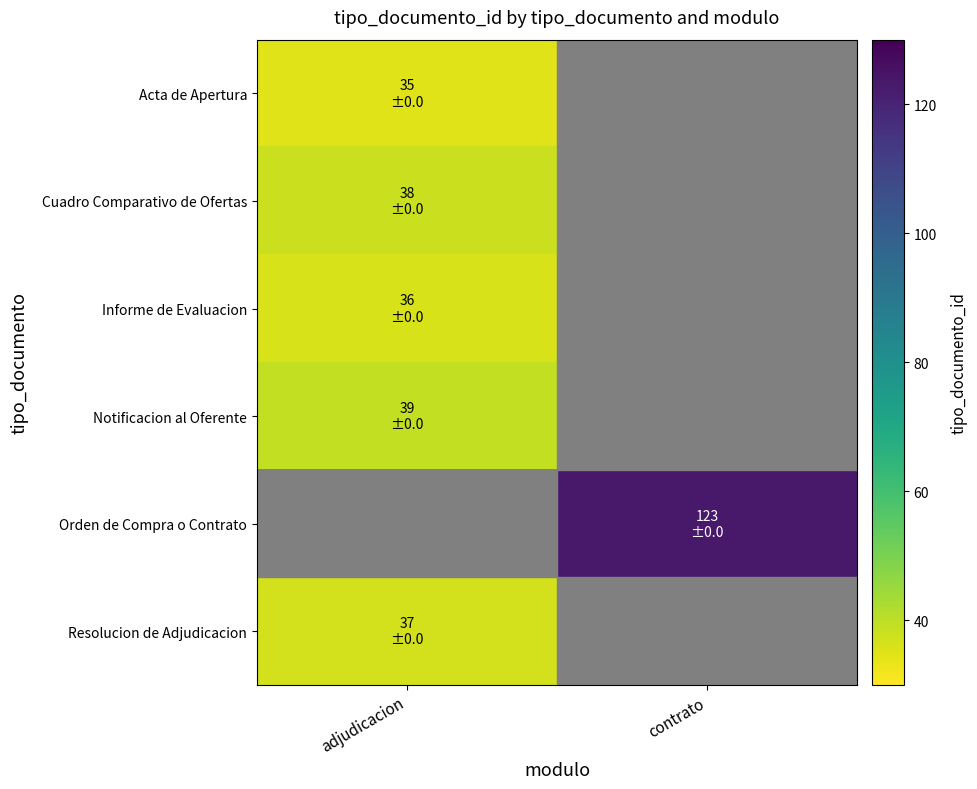

Rank the series by their maximum value, from lowest to highest.

Acta de Apertura, Informe de Evaluacion, Resolucion de Adjudicacion, Cuadro Comparativo de Ofertas, Notificacion al Oferente, Orden de Compra o Contrato